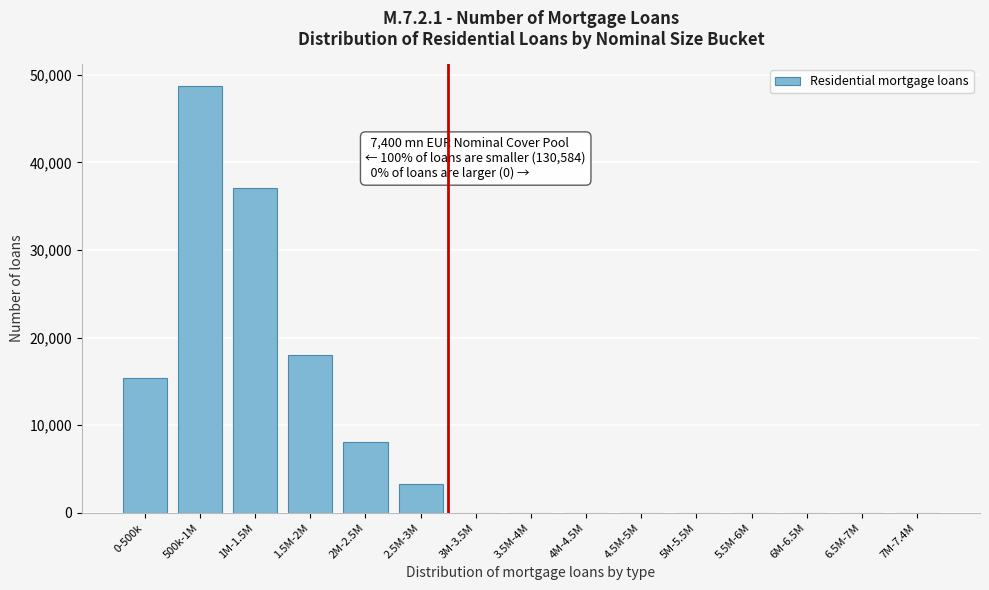

Reading left to right, extract all data points from this chart.

0-500k=15352	500k-1M=48765	1M-1.5M=37025	1.5M-2M=18061	2M-2.5M=8127	2.5M-3M=3254	3M-3.5M=0	3.5M-4M=0	4M-4.5M=0	4.5M-5M=0	5M-5.5M=0	5.5M-6M=0	6M-6.5M=0	6.5M-7M=0	7M-7.4M=0